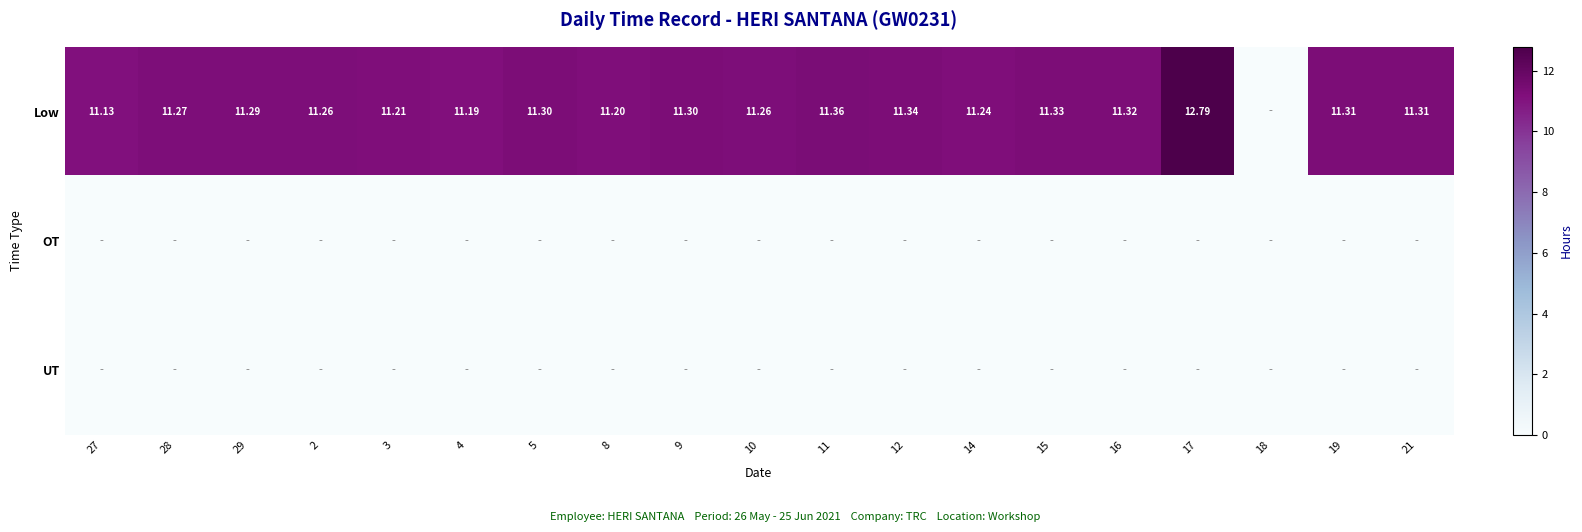

What is the spread (max minus min) of values at 17?

12.8